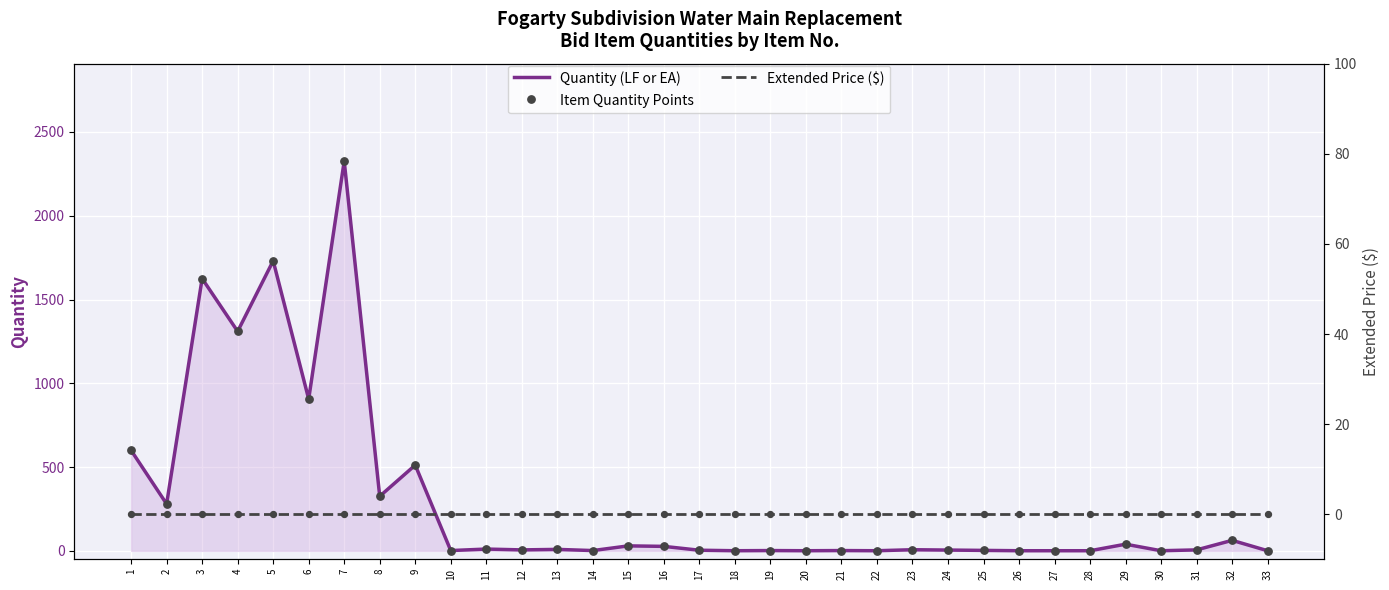

Which series contains the highest Y value?

Quantity (LF or EA)